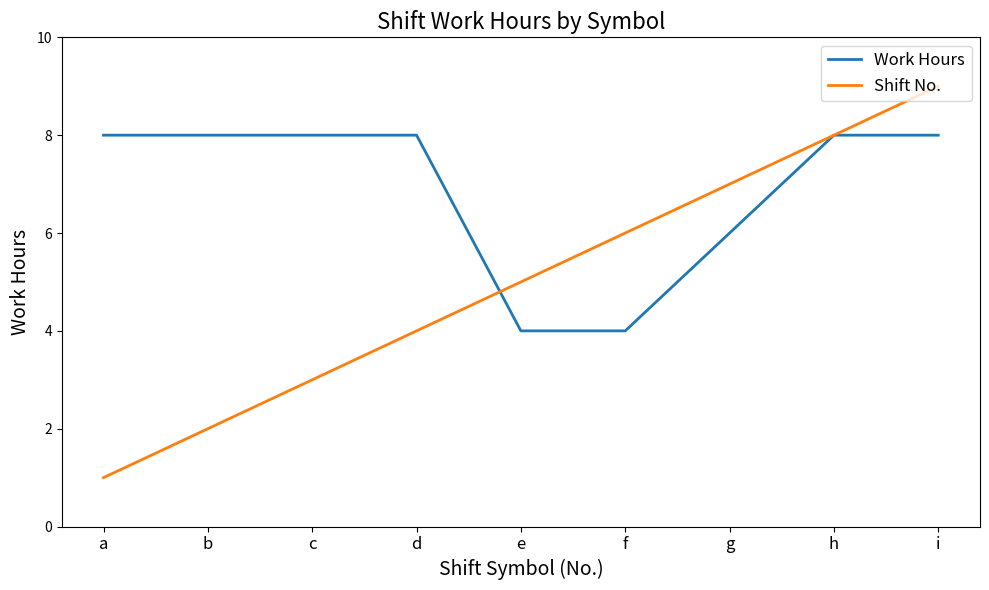

At how many categories does at least one series exceed 4?

9